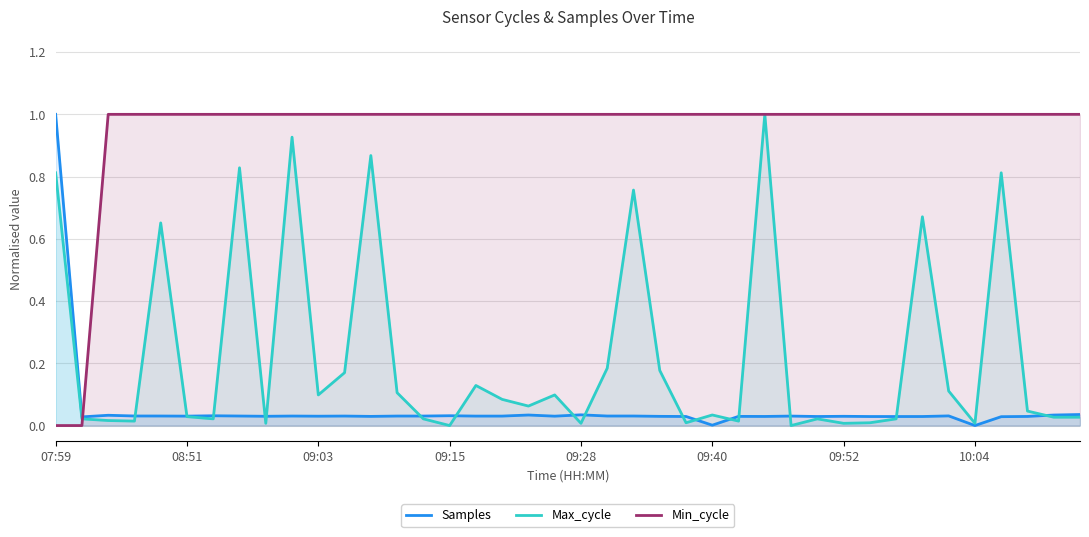

Rank the series by their maximum value, from highest to lowest.

Samples, Max_cycle, Min_cycle